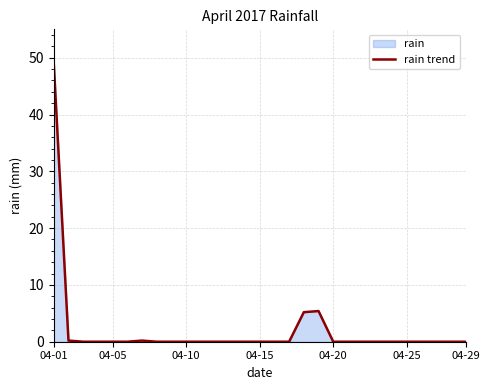

True or false: the data shows 21.9 at 04-05.

False